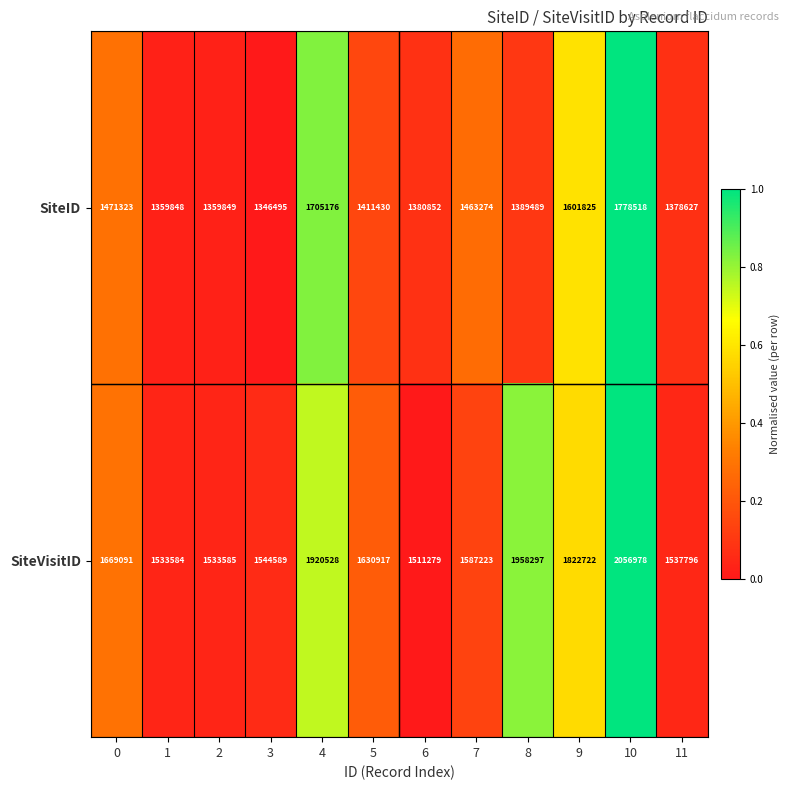

Which category has the lowest value across all series?

3